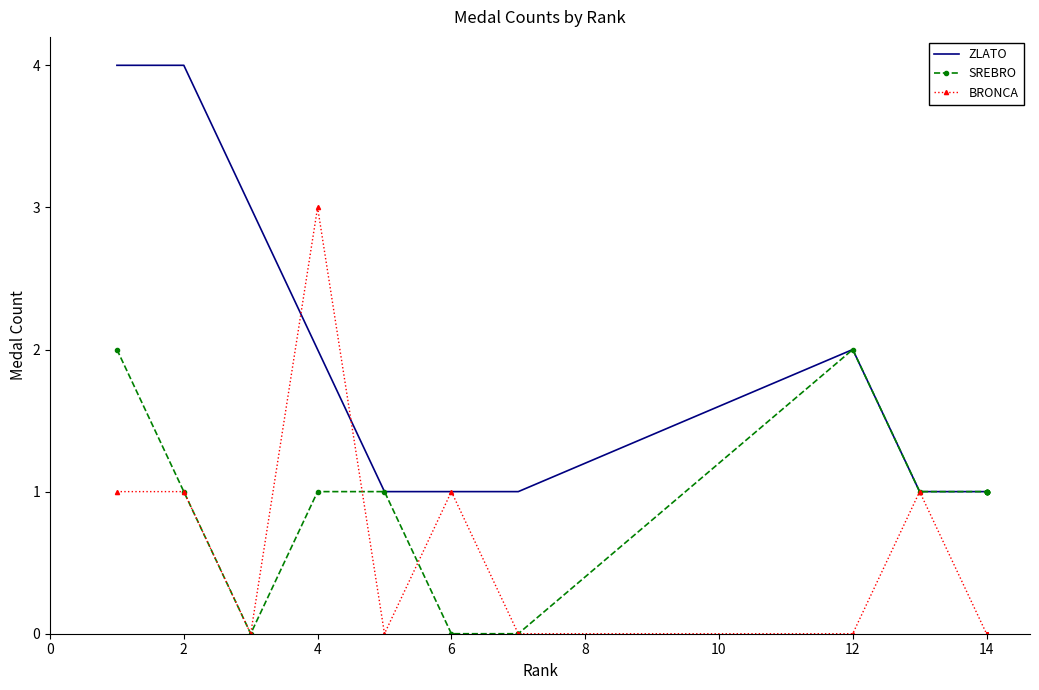

Is the value of SREBRO at 8 greater than the value of ZLATO at 6?

No